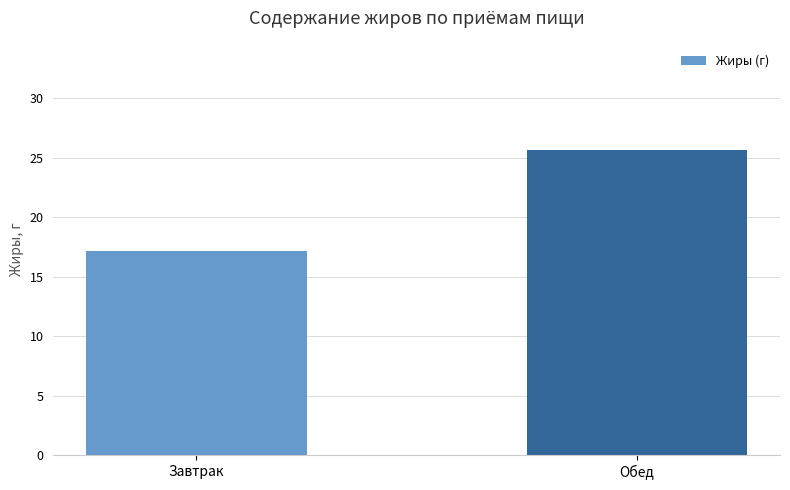

The value at Завтрак is 23.8. True or false?

False